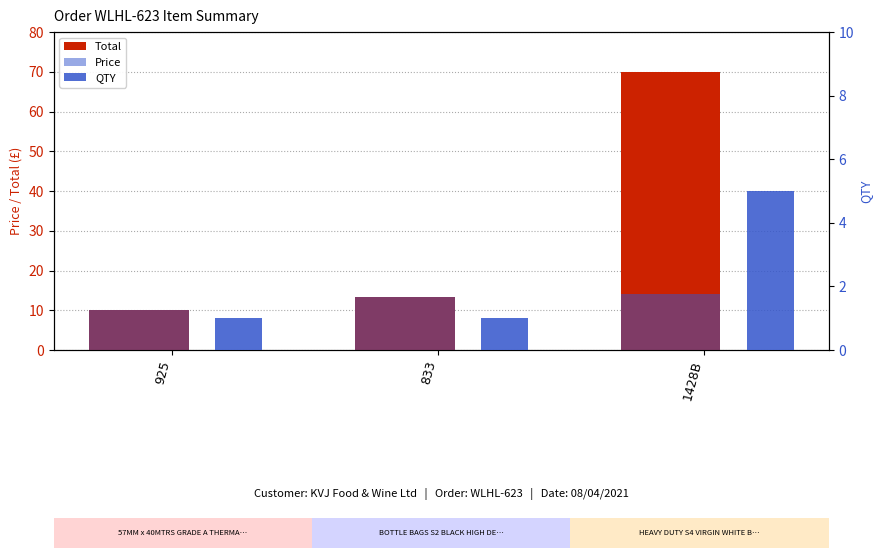

Between 925 and 1428B, which series saw the biggest shift?

Total